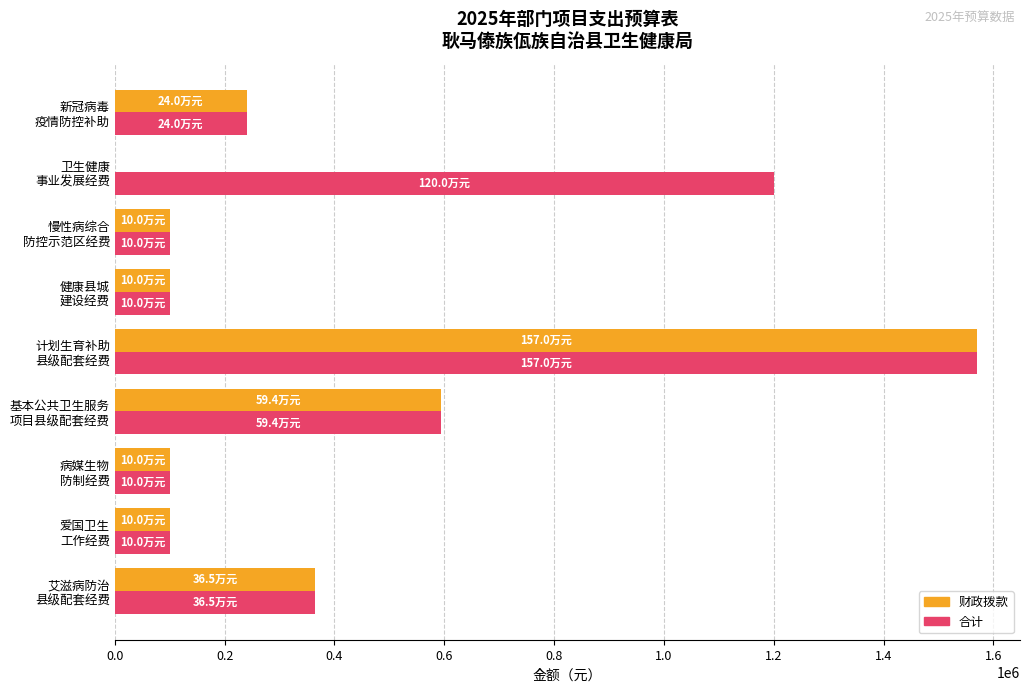

What is the sum of all 合计 values?

4369427.3